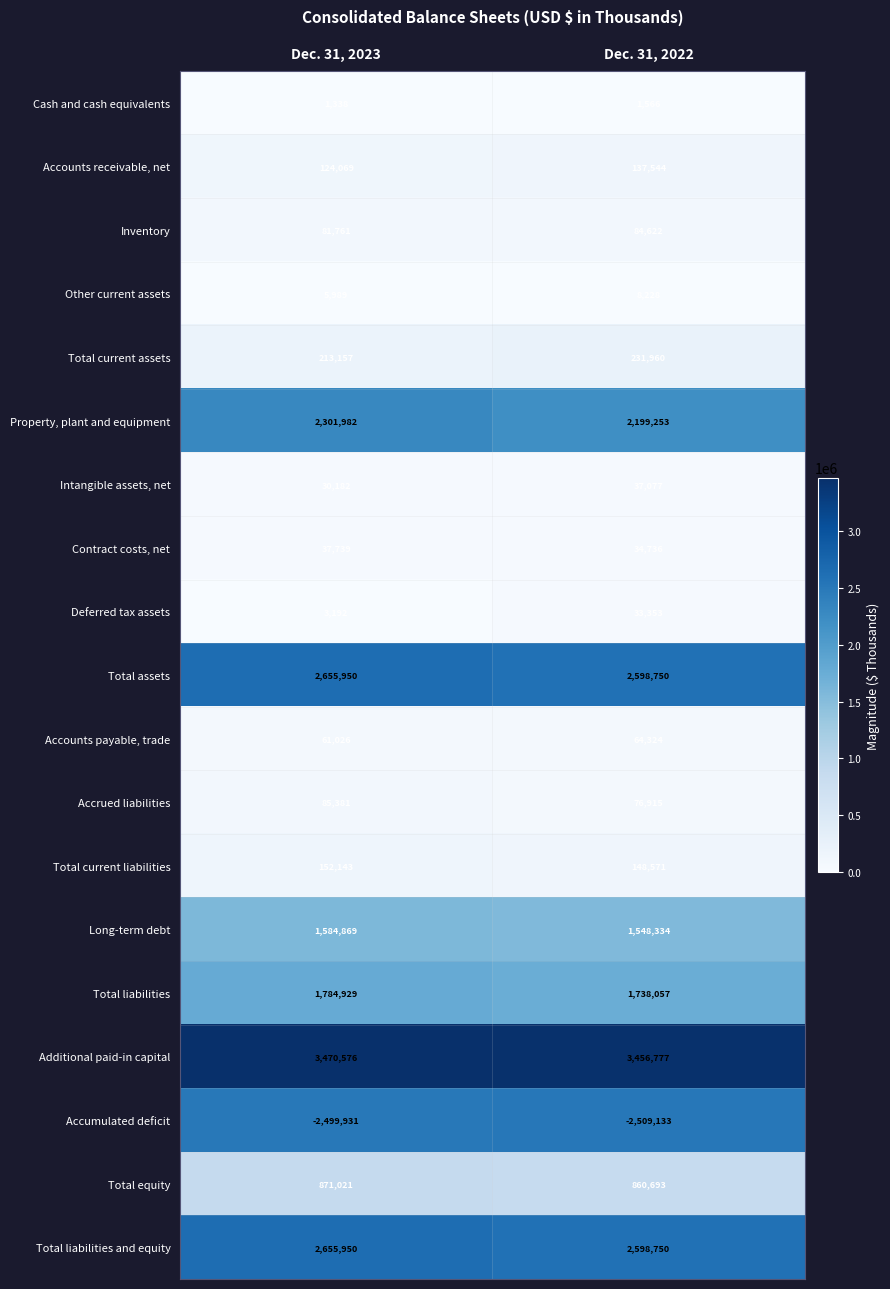

Which series has the largest range (max minus min)?

Property, plant and equipment